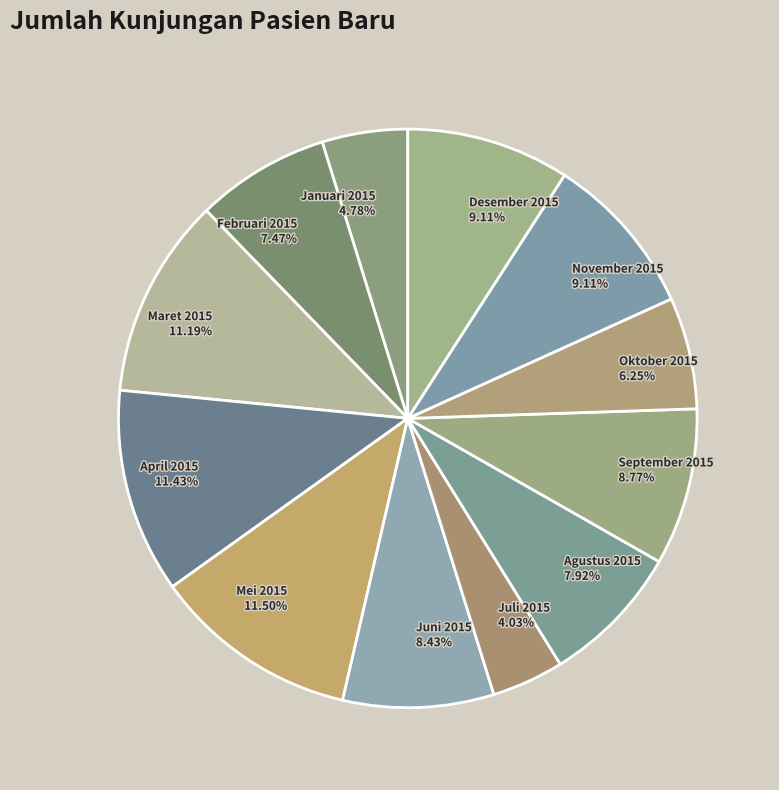

Does Juli 2015 4.03% represent more than half of the total?

No